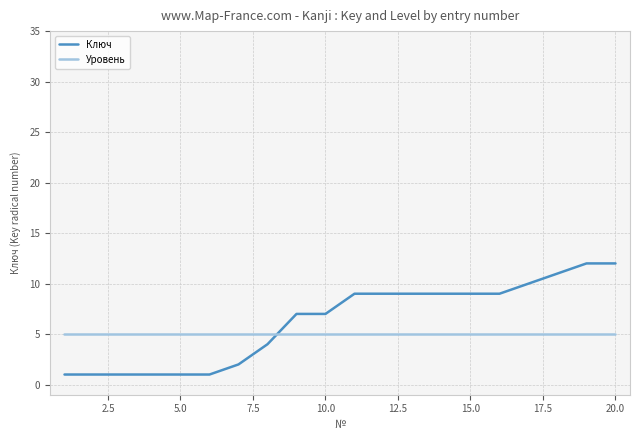

How many intersections are there between Ключ and Уровень?

1